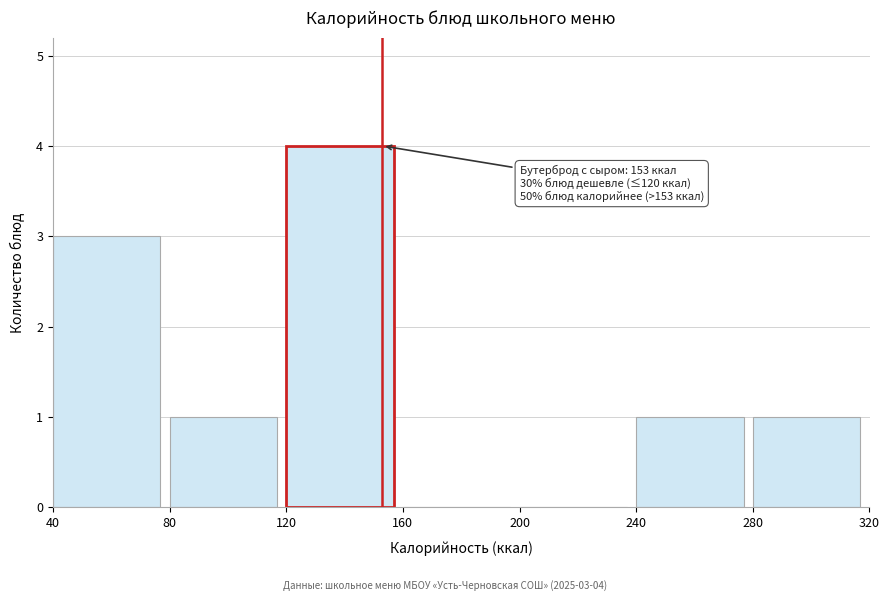

Over which range of the x-axis is the bar tallest?

120 to 160